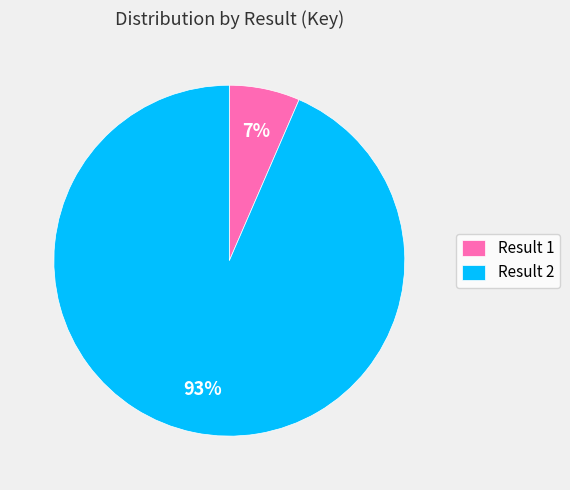

Does Result 1 represent more than half of the total?

No